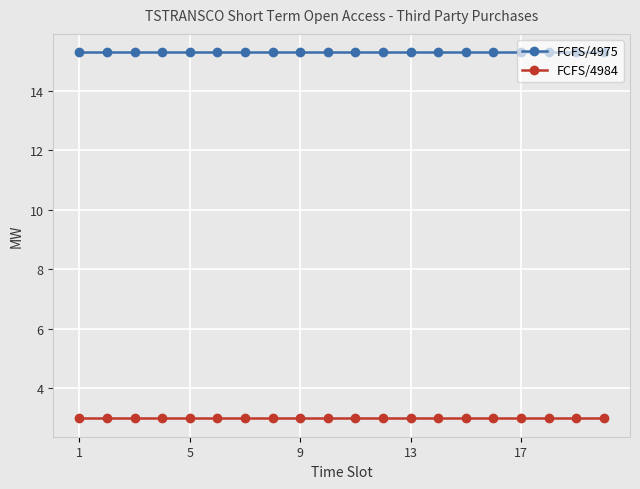

At how many categories does at least one series exceed 5?

20